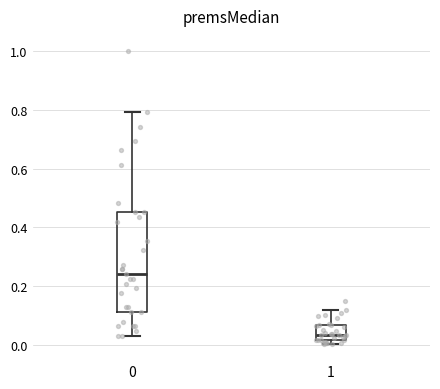

Where is the lower edge of the box at x = 1 on the y-axis? The values are not printed on the chart, so give them approximately, as read against the axis.

0.02